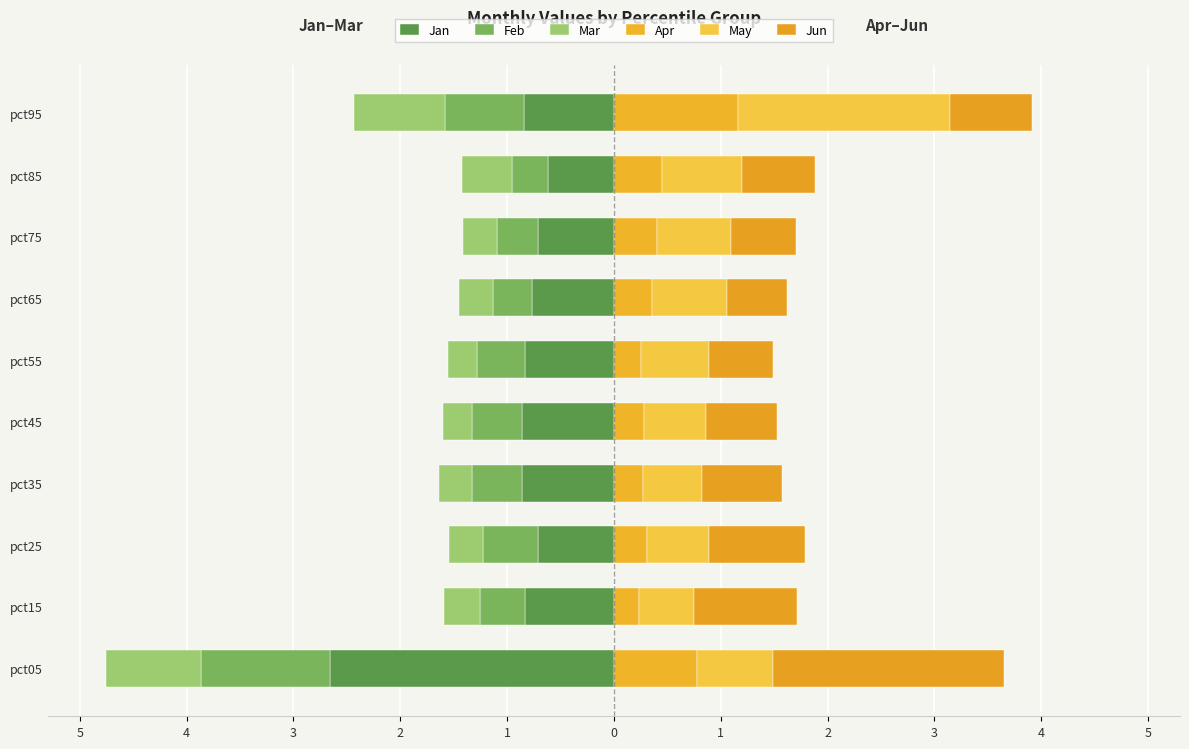

Is it true that Apr equals 0.2 at pct15?

True